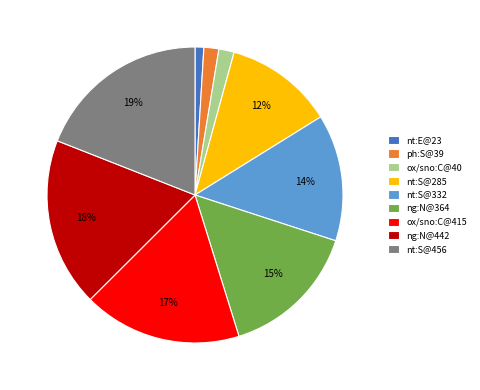

Does any single category account for the majority?

No